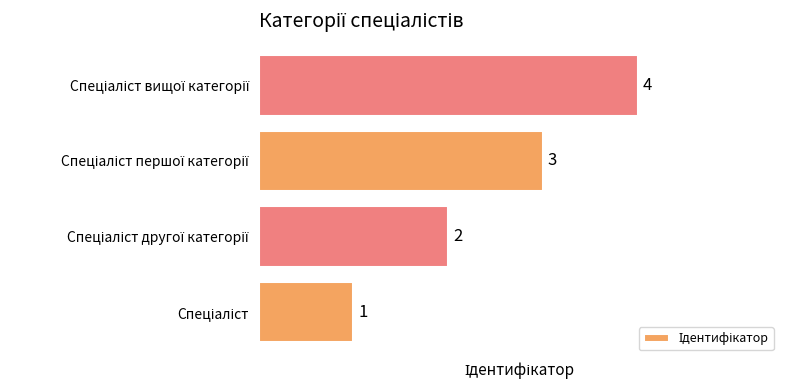

What is the sum of all values?

10